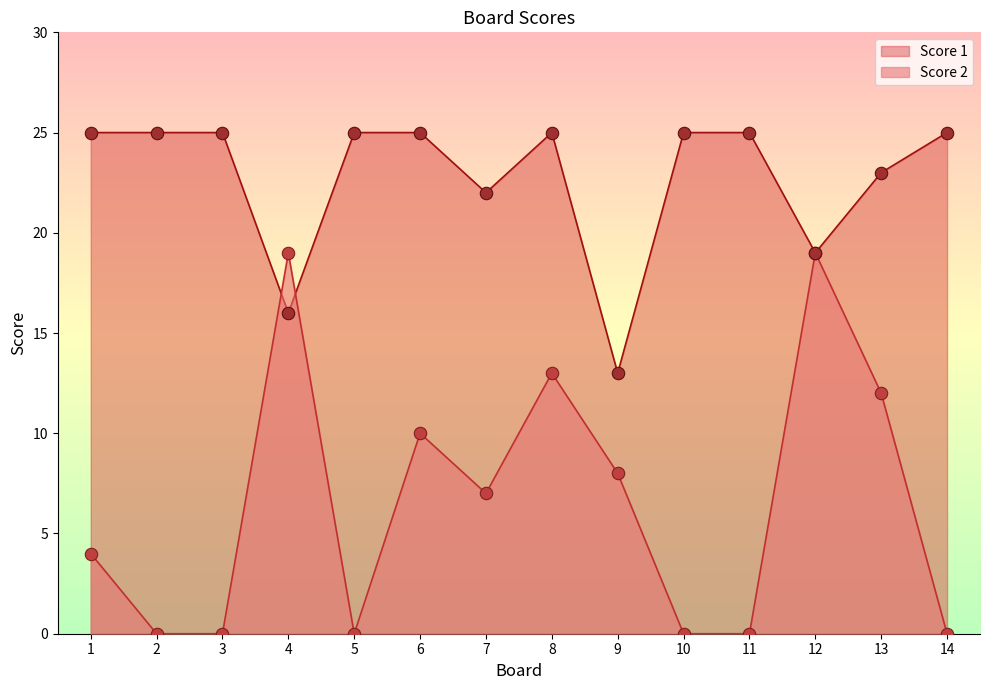

At which category is the sum across all series the highest?

8